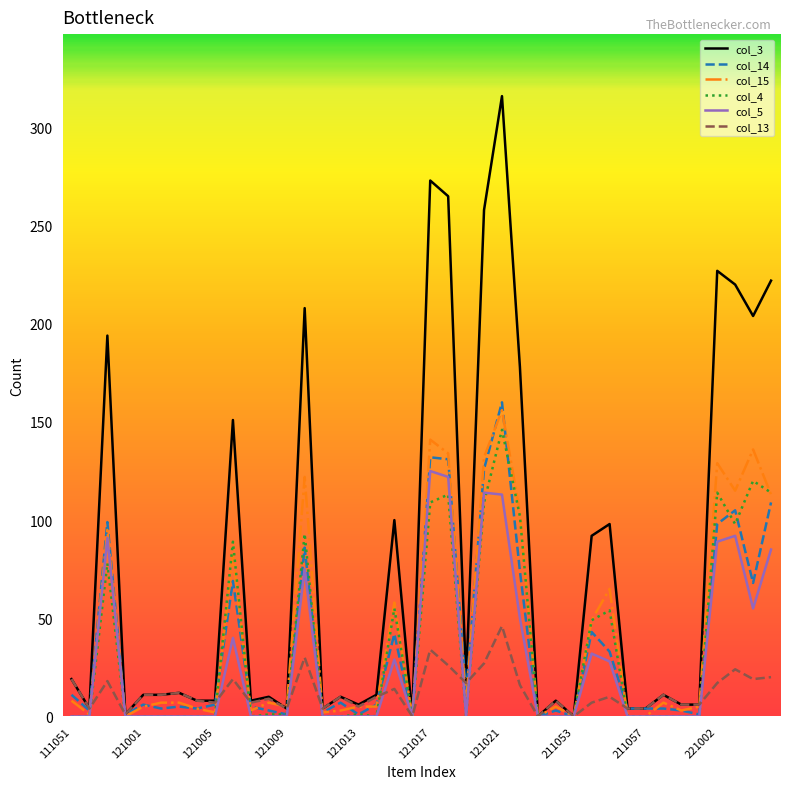

Which series has the largest range (max minus min)?

col_3